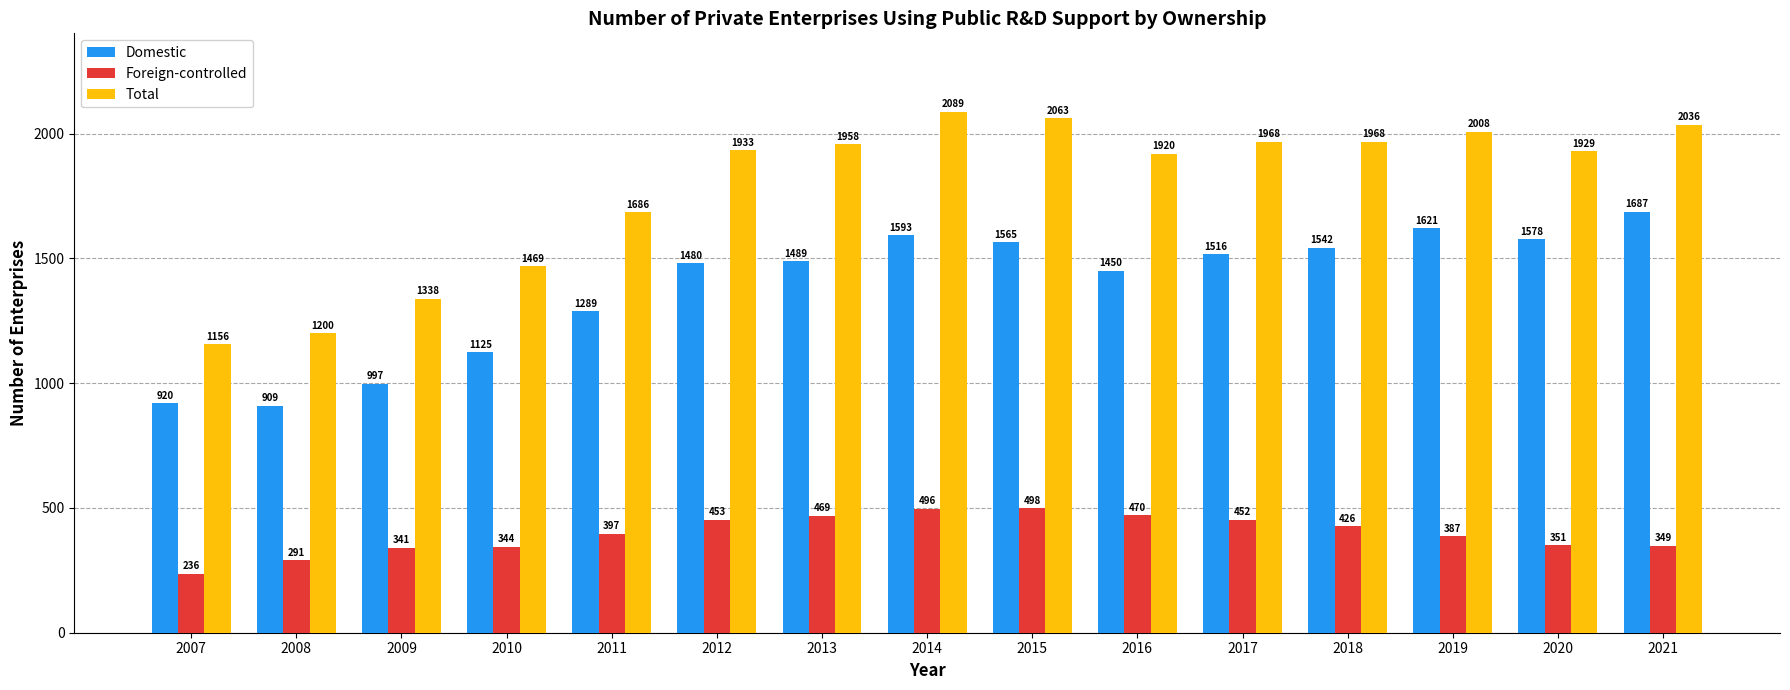

Which series has the largest range (max minus min)?

Total